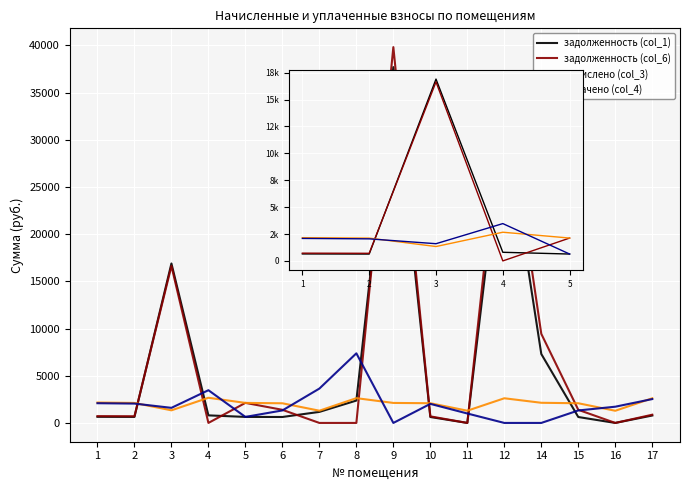

What are all the series names shown in the legend?

задолженность (col_1), задолженность (col_6), начислено (col_3), уплачено (col_4)